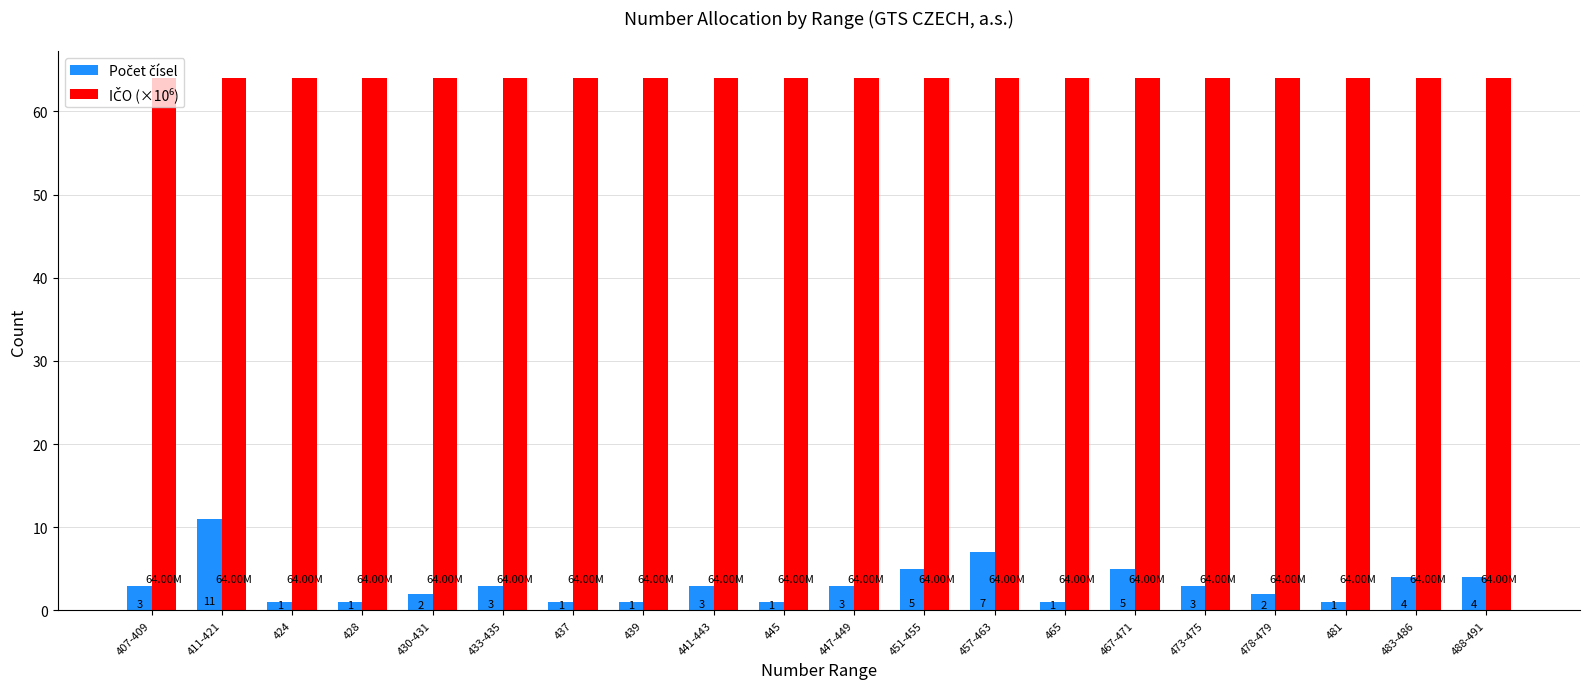

At which category is the sum across all series the highest?

411-421